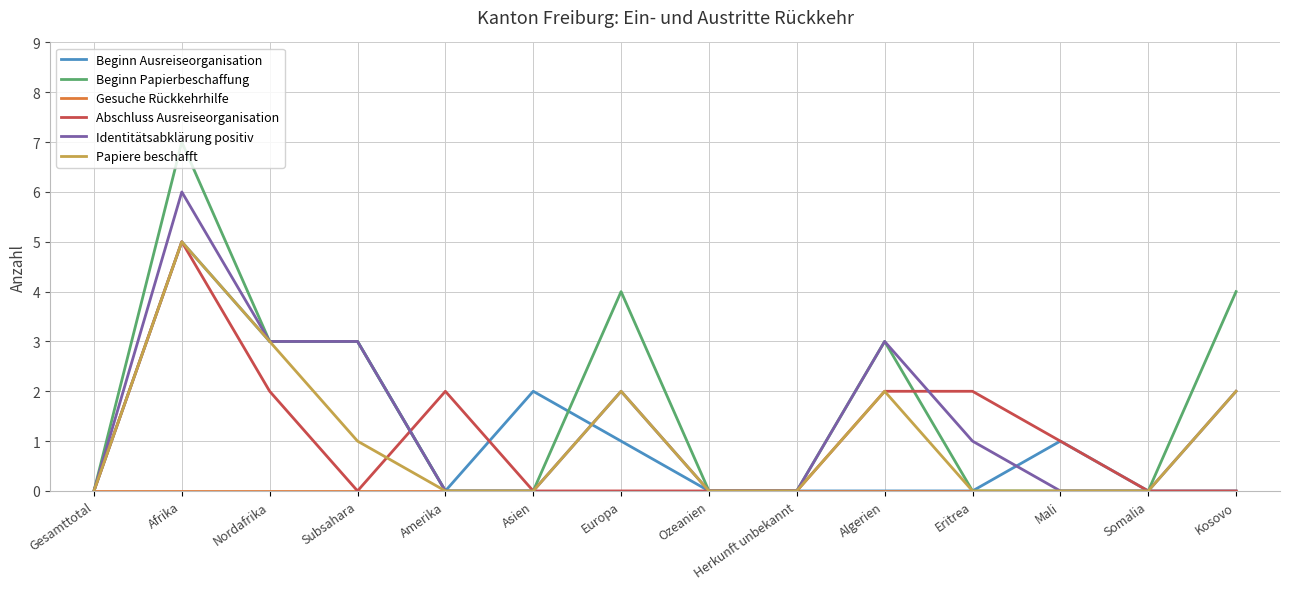

What is the sum of all Identitätsabklärung positiv values?

20